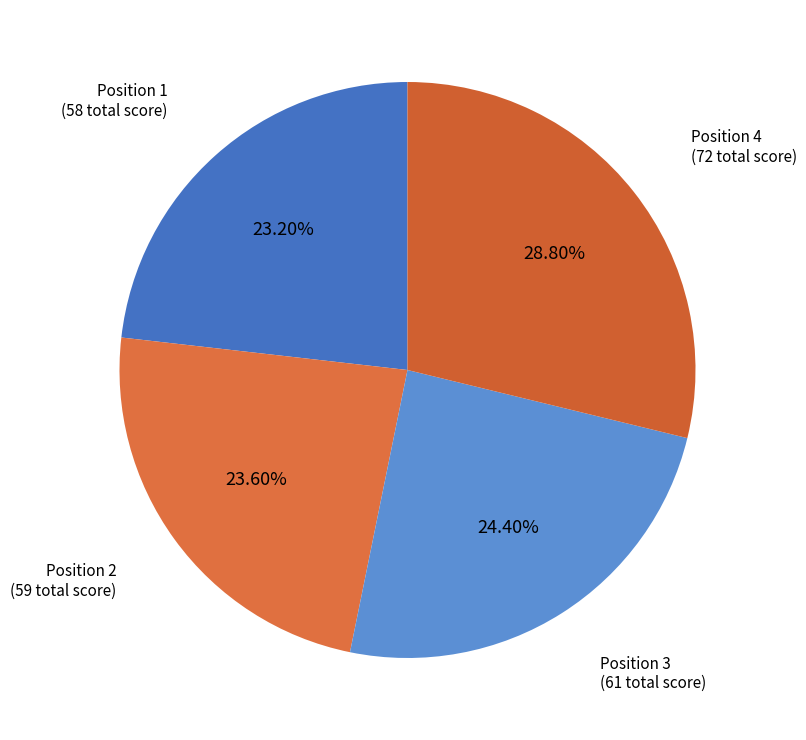

How many slices are in this pie chart?

4